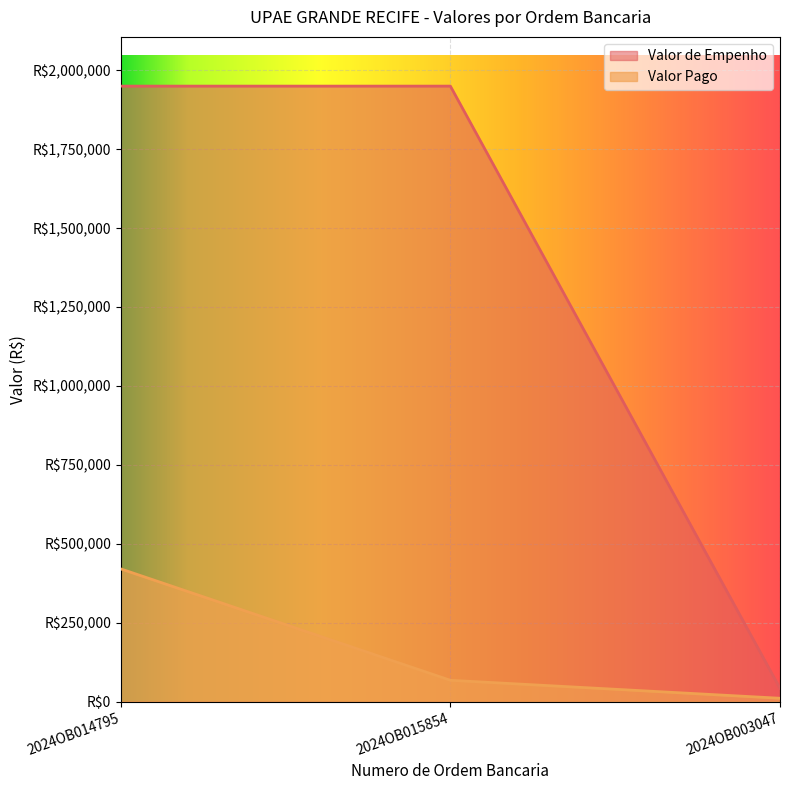

Reading right to left, list all the values displayed in this chart.

Valor Pago: 10312.5	67248.4	420142.9
Valor de Empenho: 41738.9	1949565.2	1949565.2